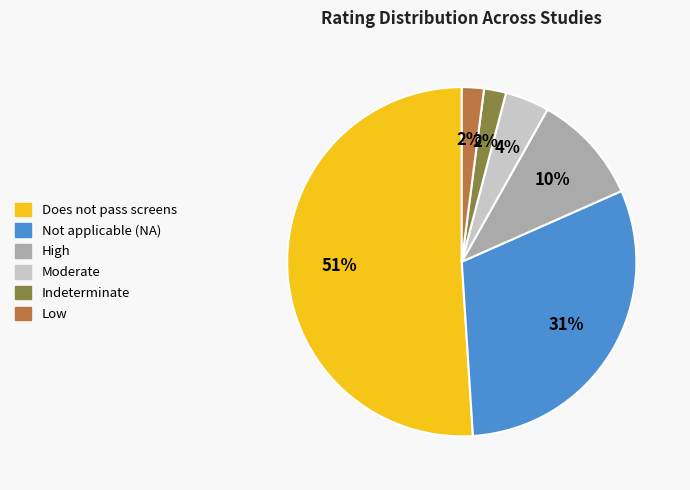

Is Indeterminate the majority of the pie?

No